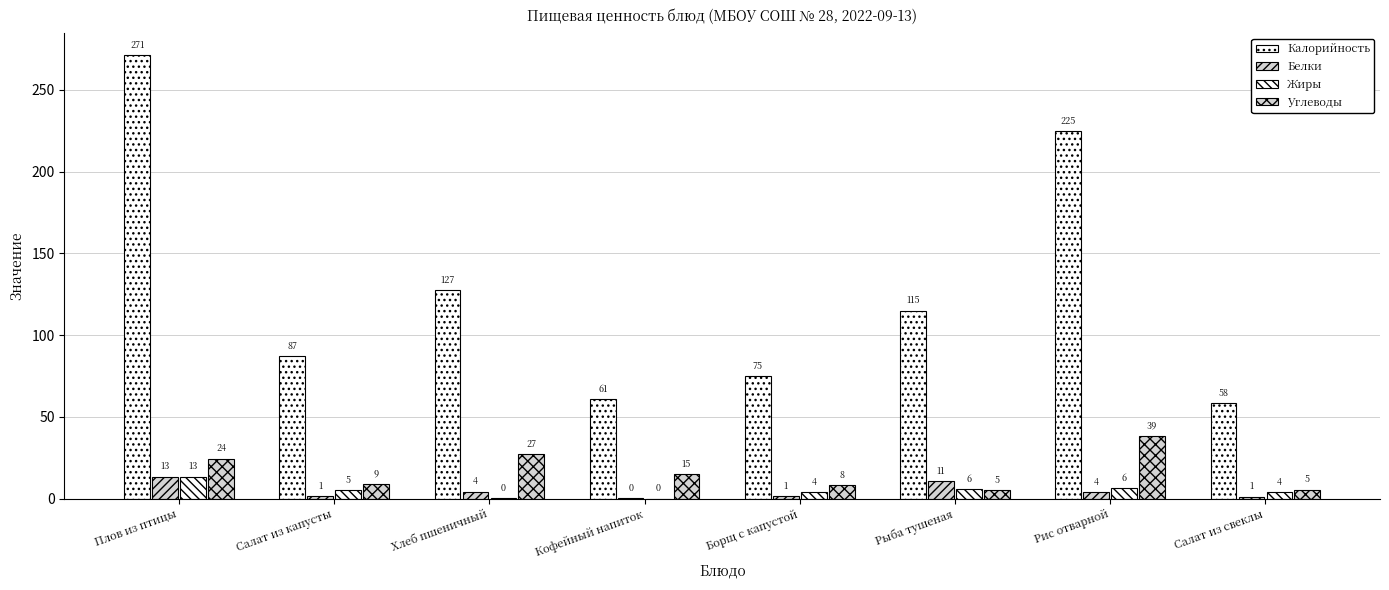

Between Плов из птицы and Салат из капусты, which series saw the biggest shift?

Калорийность